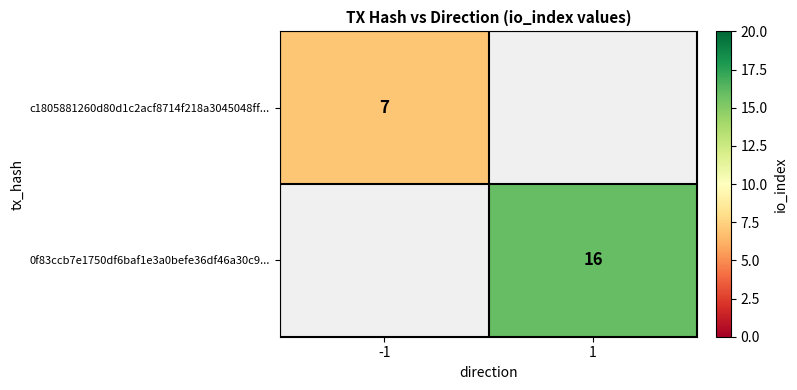

The value of c1805881260d80d1c2acf8714f218a3045048ff... at -1 is 9. True or false?

False